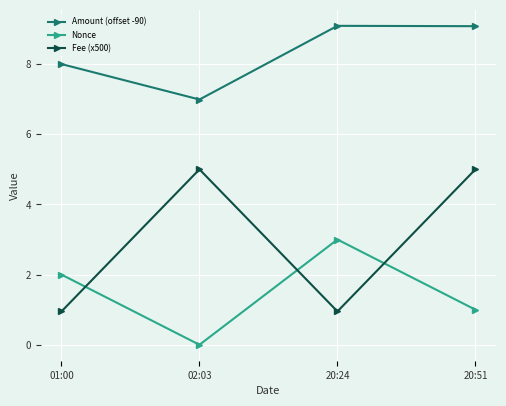

The value of Fee (x500) at 01:00 is 0.9. True or false?

True